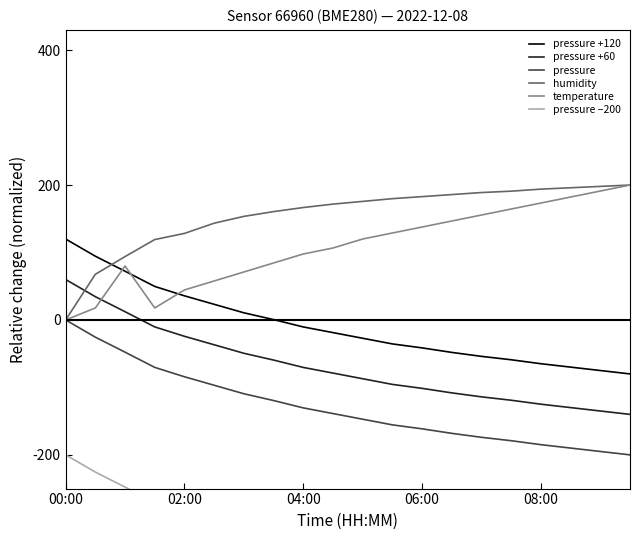

What is the minimum value shown in the chart?

-400.0